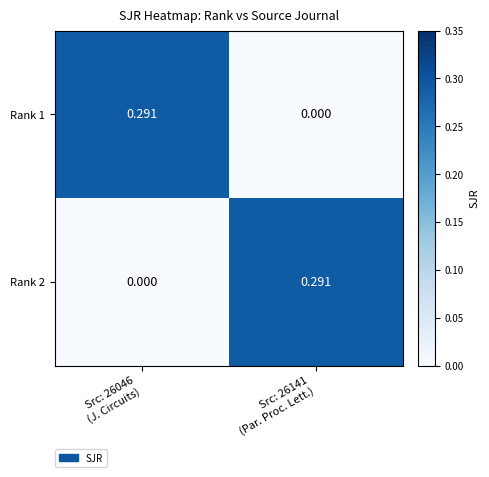

Rank the series at Src: 26046
(J. Circuits) from highest to lowest value.

Rank 1, Rank 2